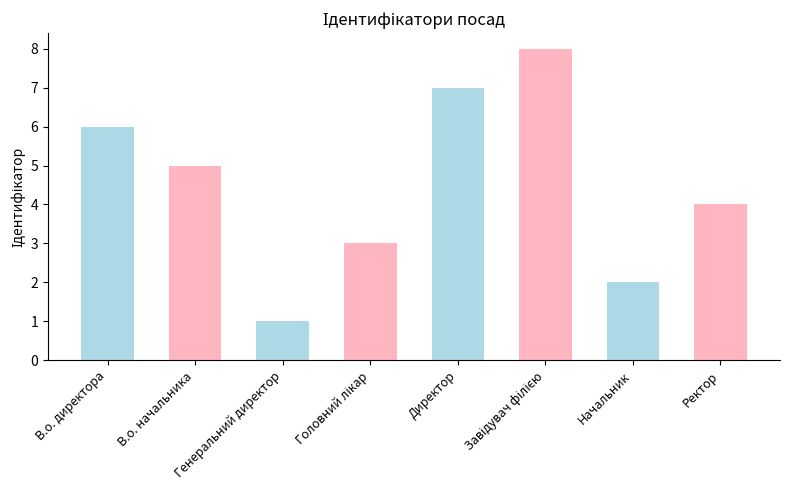

Does the chart contain stacked bars?

No